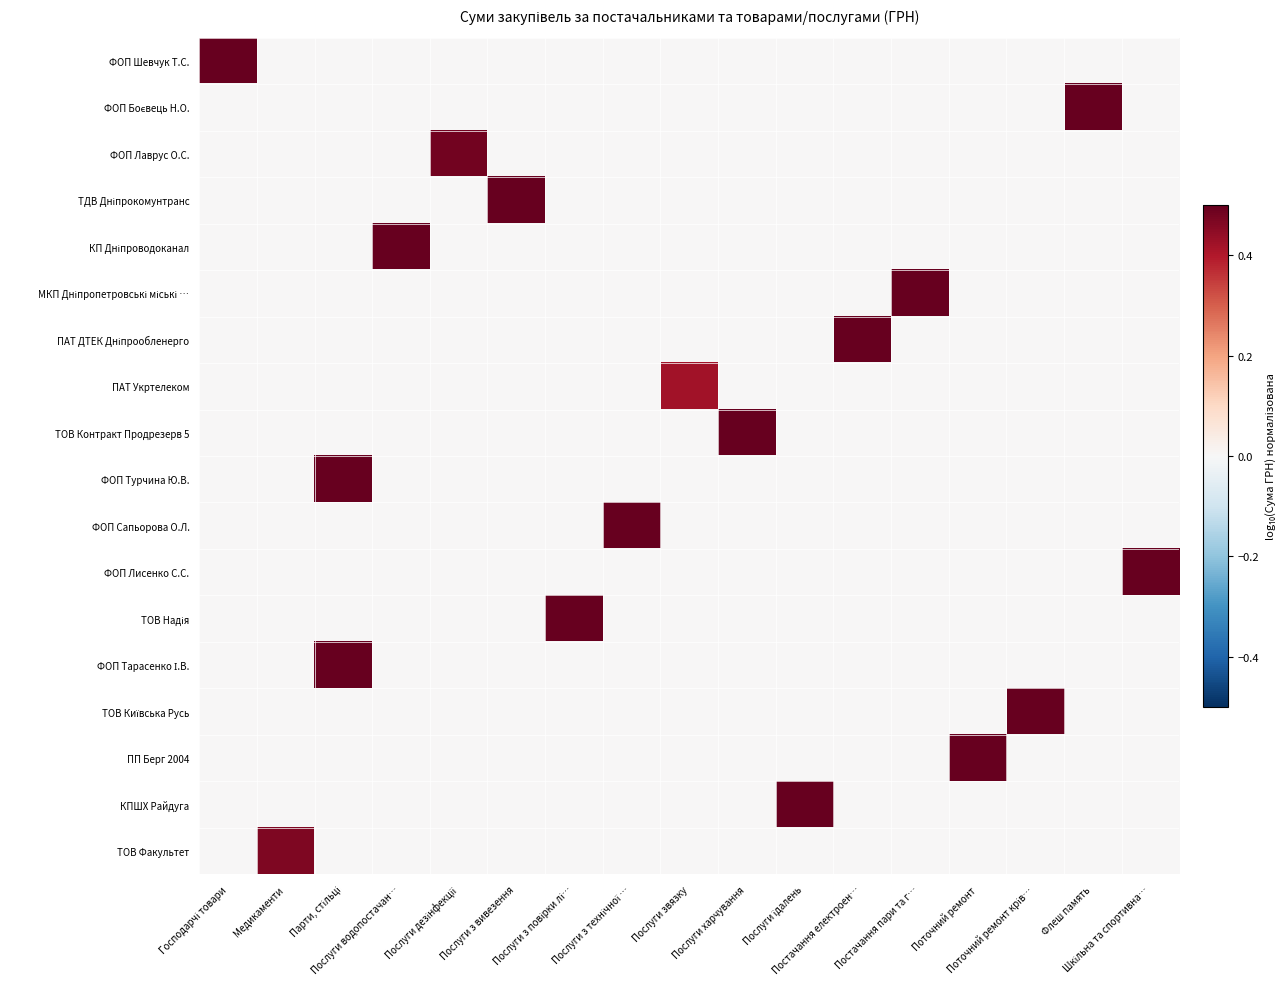

What is the difference between the highest and lowest values at Послуги з повірки лі…?

0.6